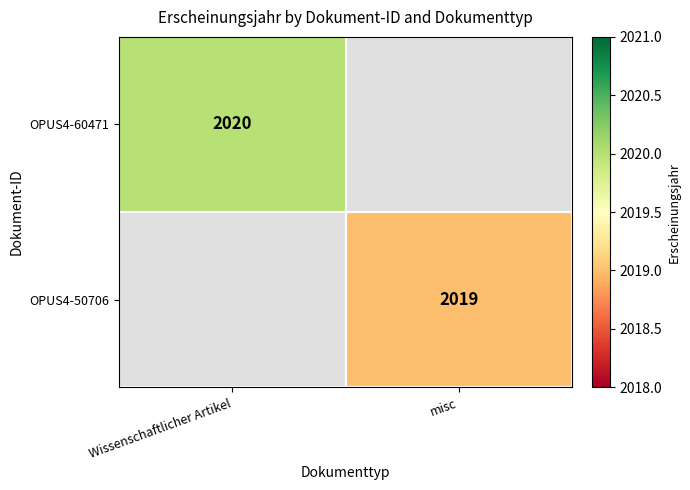

Is the value of OPUS4-60471 at Wissenschaftlicher Artikel greater than the value of OPUS4-50706 at misc?

Yes